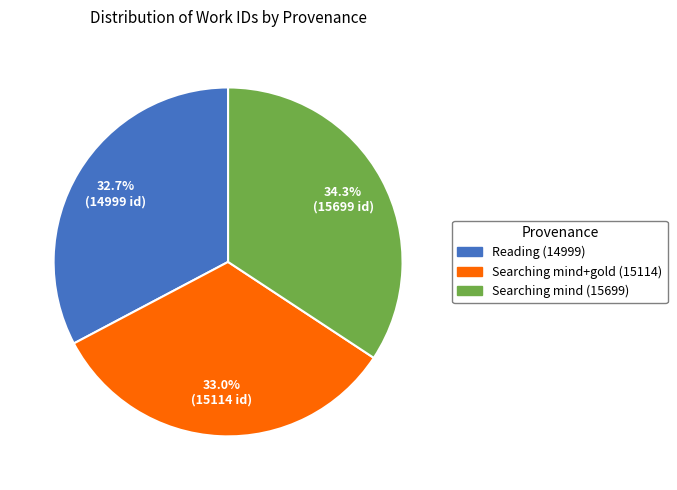

To the nearest percent, what percentage of the pie is Reading (14999)?

33%